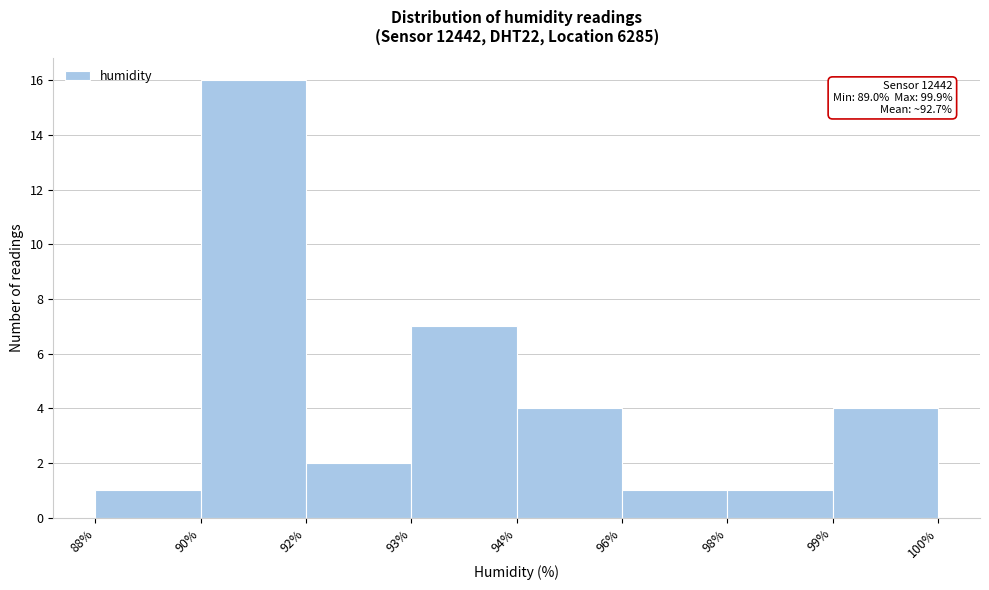

Reading left to right, what are all the values shown in this chart?

1	16	2	7	4	1	1	4